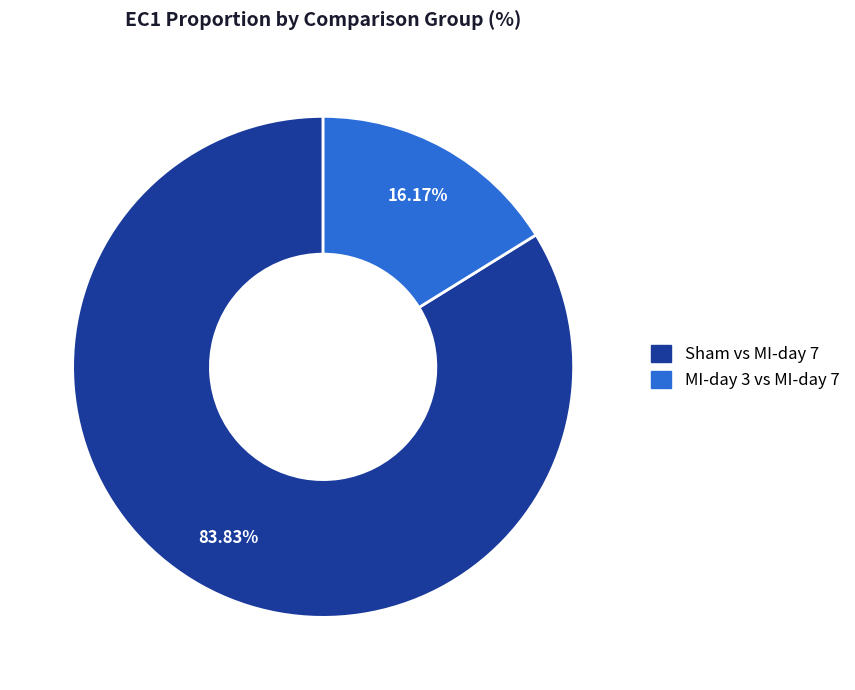

What is the smallest slice in the pie chart?

MI-day 3 vs MI-day 7